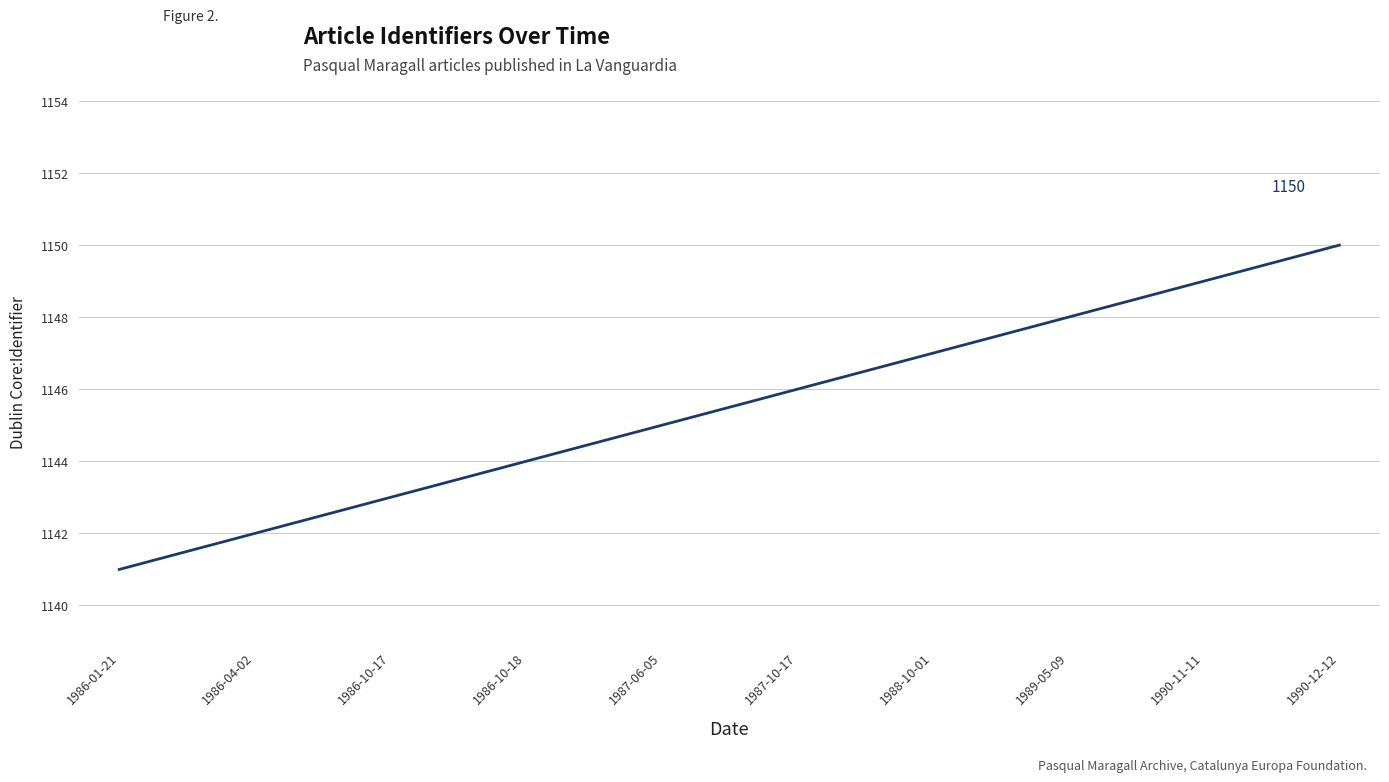

The value at 1988-10-01 is 1624. True or false?

False